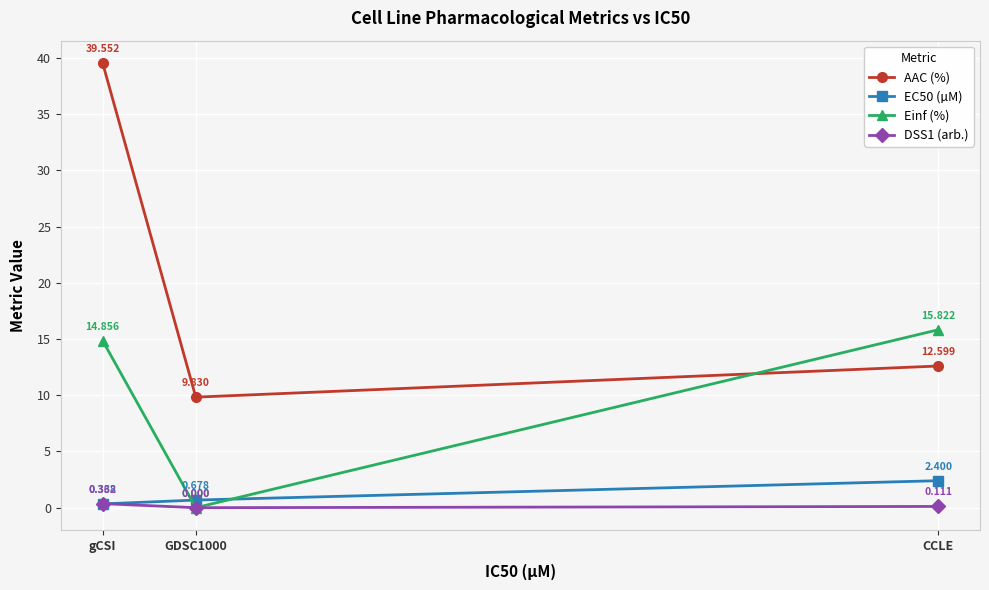

What is the maximum value for Einf (%)?

15.8